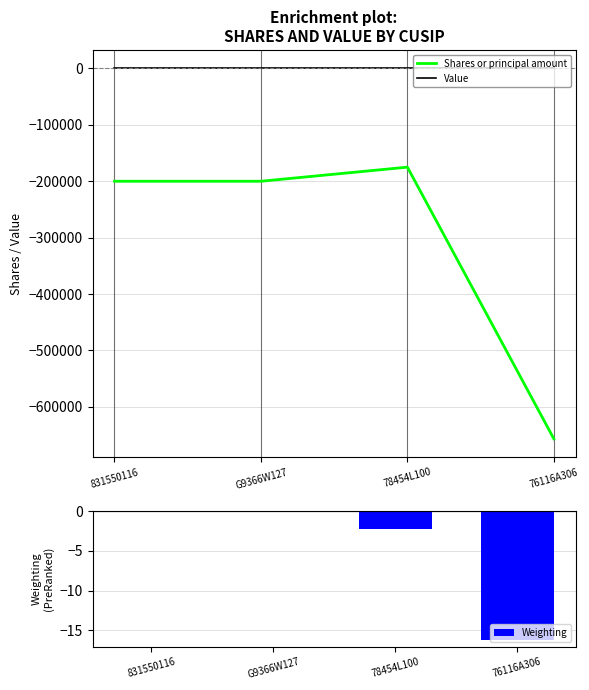

What is the average value of the Weighting series?

-4.7